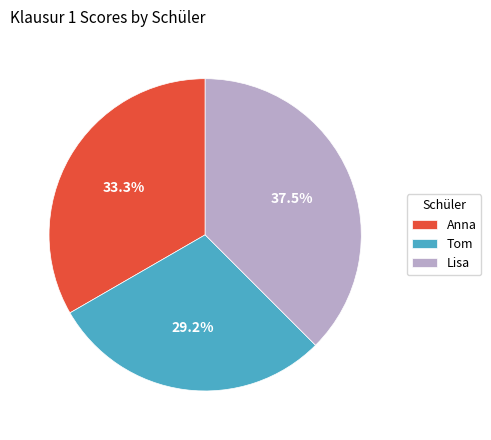

True or false: Anna accounts for 21% of the total.

False